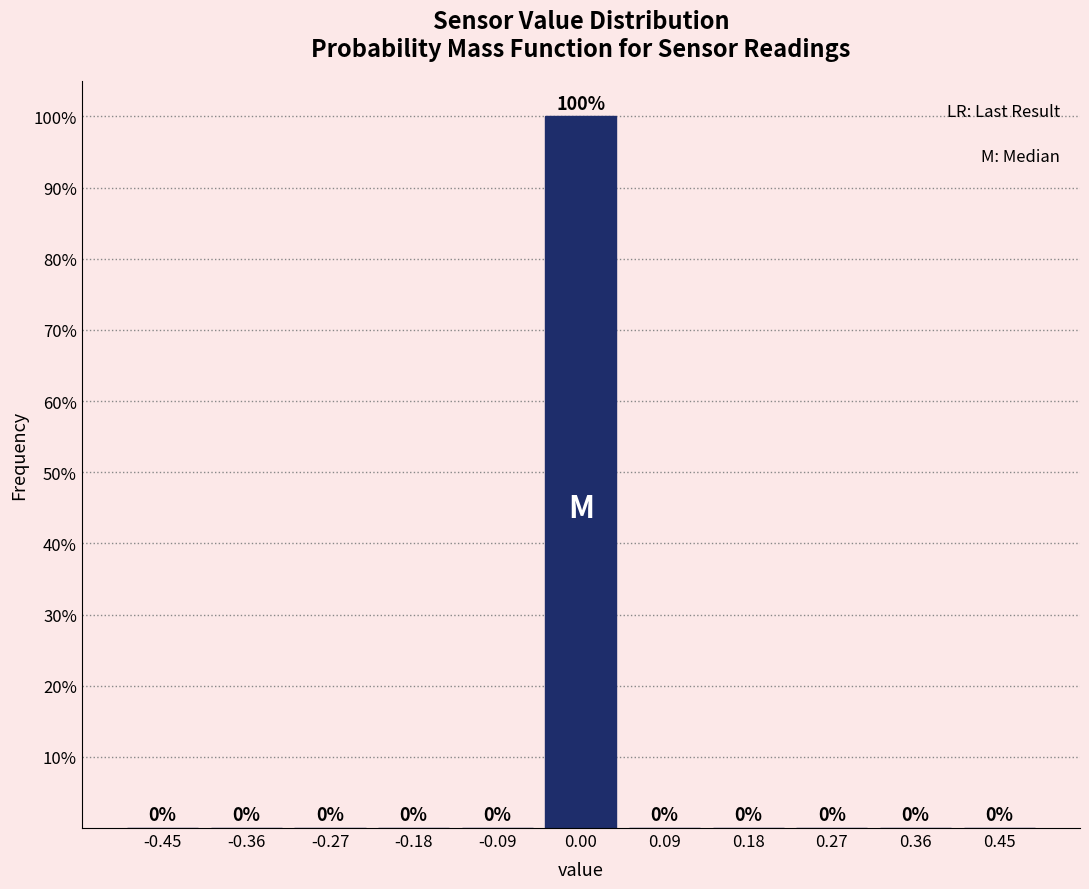

Which range on the x-axis has the tallest bar?

-0.05 to 0.05